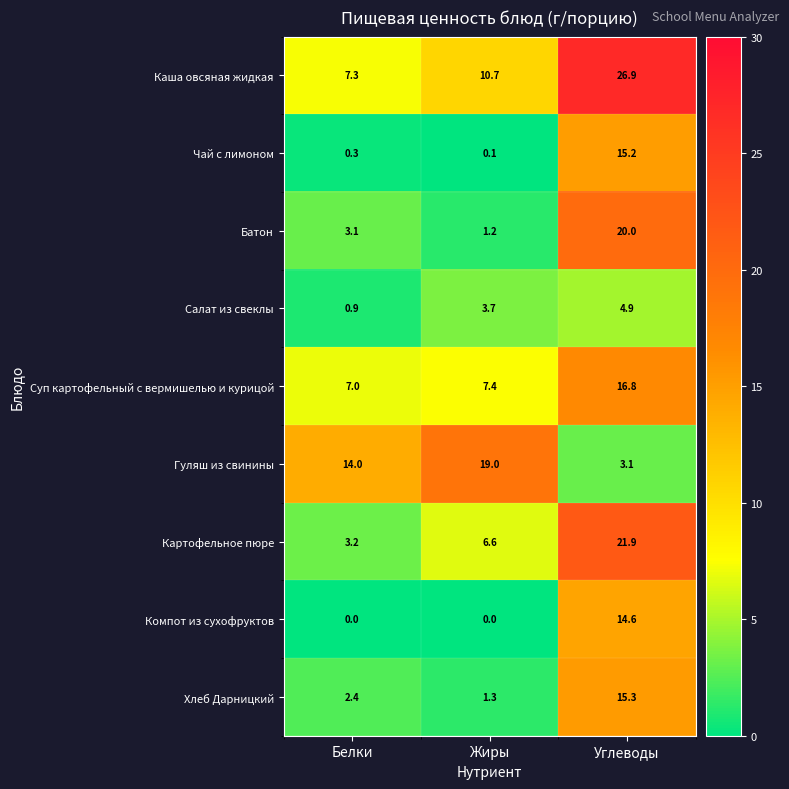

Which series has the largest total across all categories?

Каша овсяная жидкая